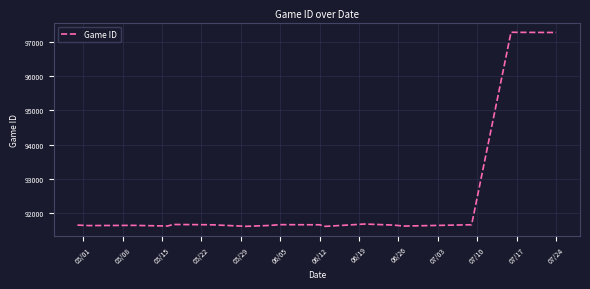

What is the greatest value displayed?

97272